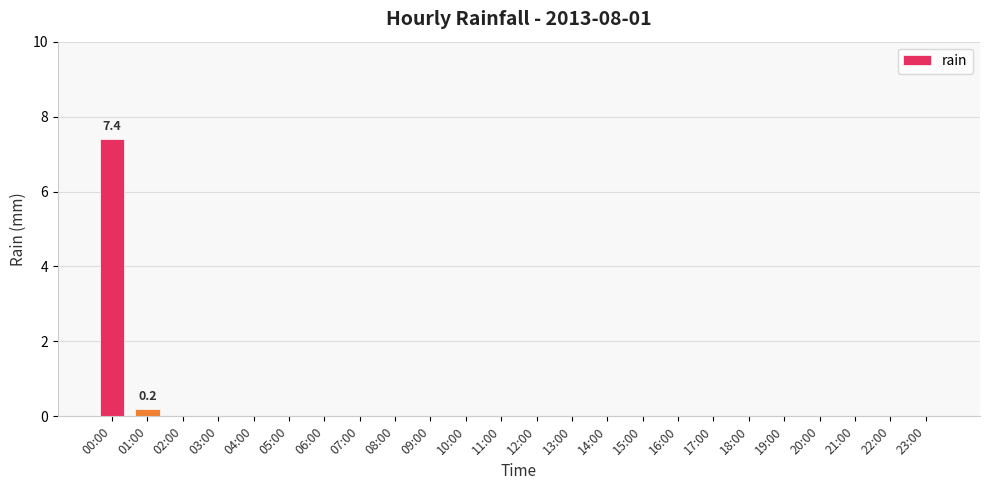

Count the number of data series in this chart.

1